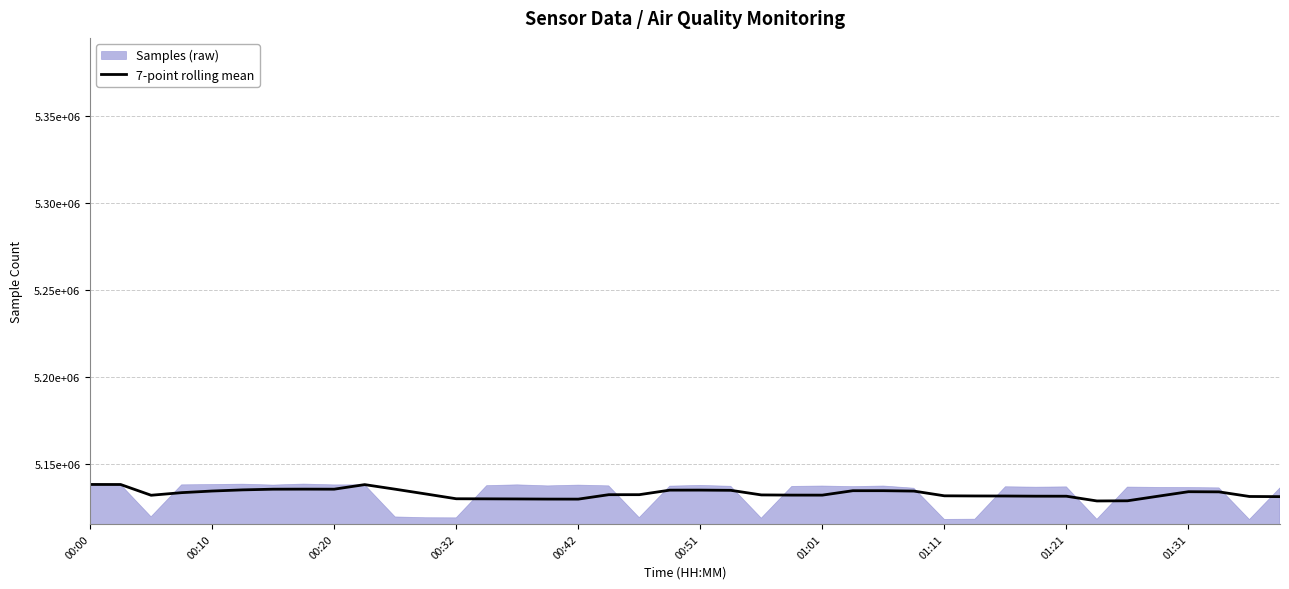

What is the difference between the second highest and minimum values?

9476.9